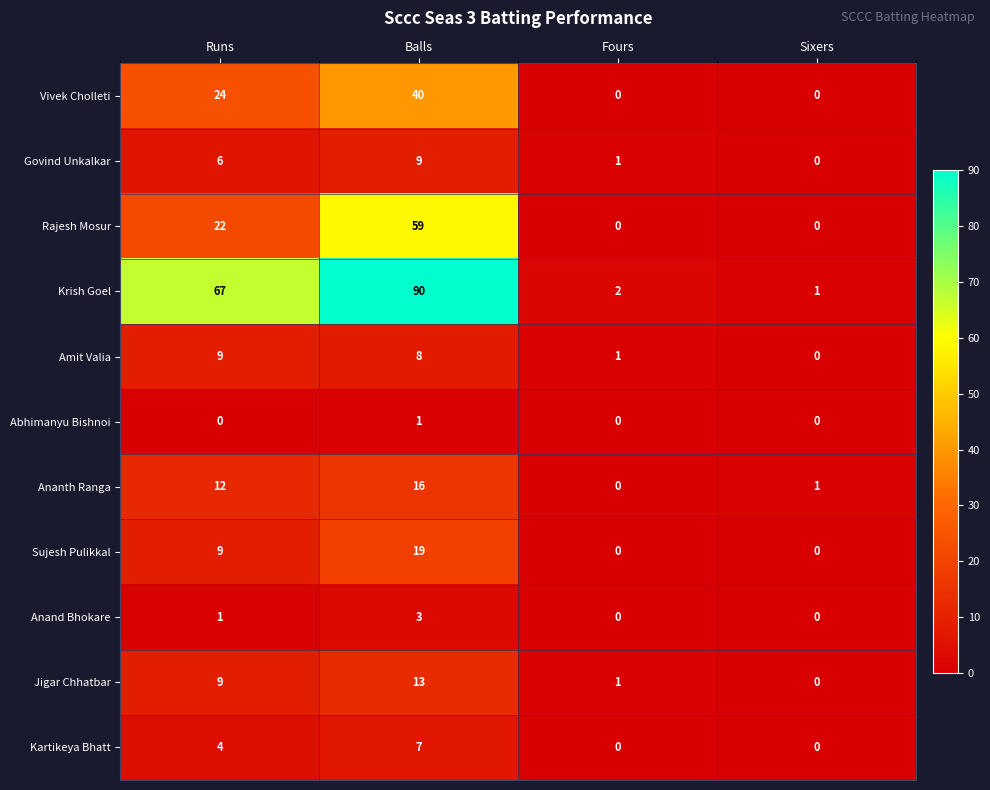

List the labels in order of Krish Goel value, smallest first.

Sixers, Fours, Runs, Balls